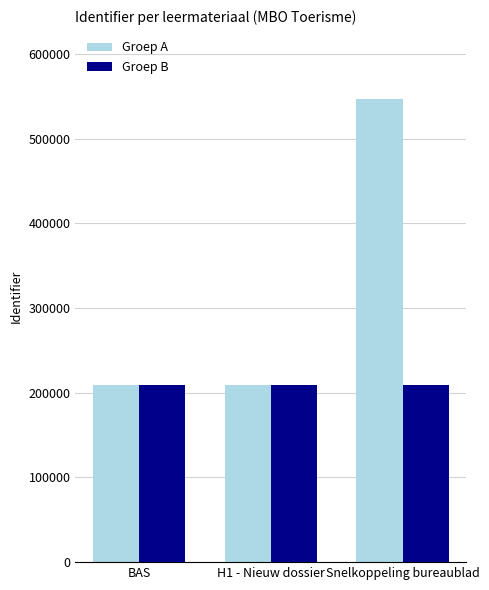

Is it true that Groep A equals 121511 at H1 - Nieuw dossier?

False